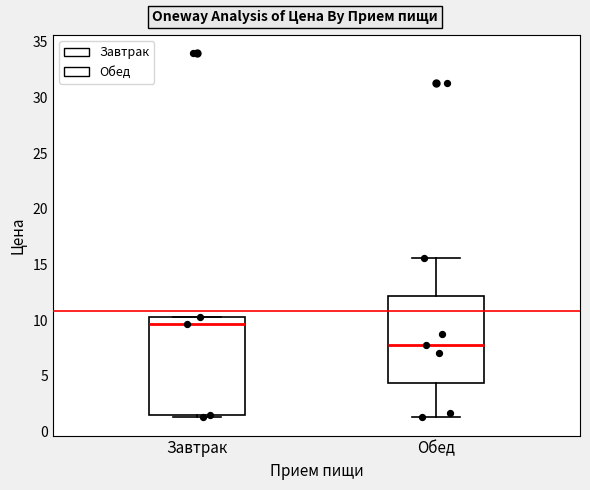

Reading left to right, read every box against the y-axis: the position of its median line, the range the box covers, and the ends of its whiskers. The values are not printed on the chart, so give them approximately, as read against the axis.

Завтрак: median 9.5, box 1.5 to 10.5, whiskers 1.5 (just below the box's lower edge) to 10.5
Обед: median 8.0, box 4.5 to 12.0, whiskers 1.5 to 15.5